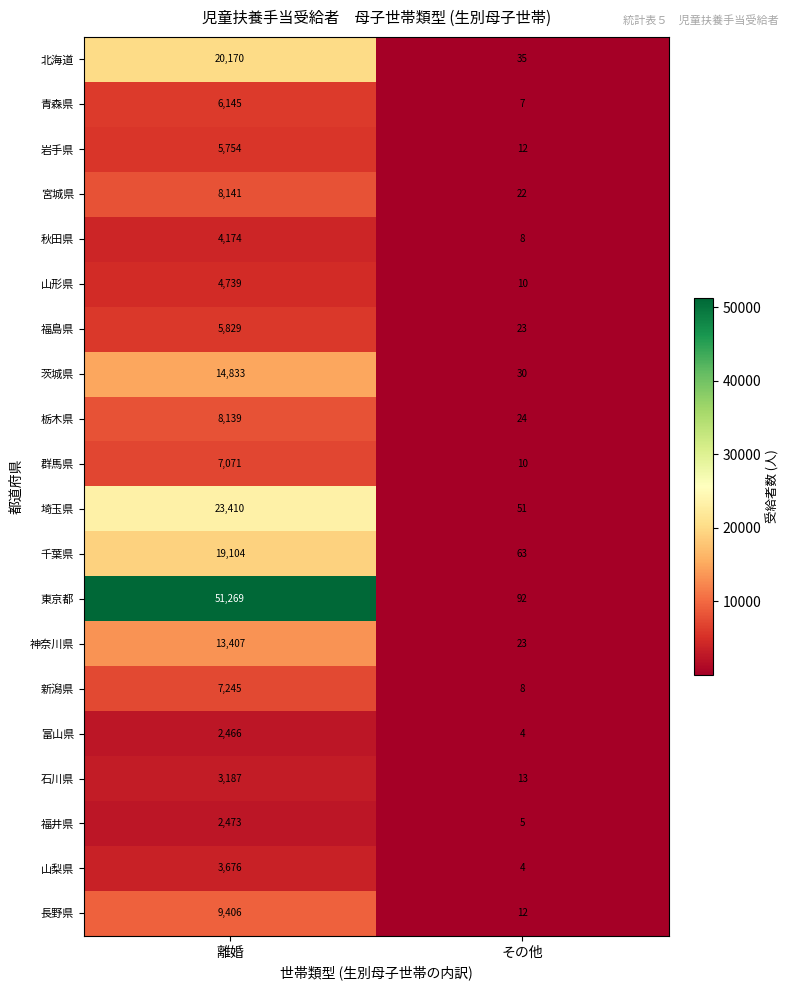

Rank the series at 離婚 from lowest to highest value.

富山県, 福井県, 石川県, 山梨県, 秋田県, 山形県, 岩手県, 福島県, 青森県, 群馬県, 新潟県, 栃木県, 宮城県, 長野県, 神奈川県, 茨城県, 千葉県, 北海道, 埼玉県, 東京都